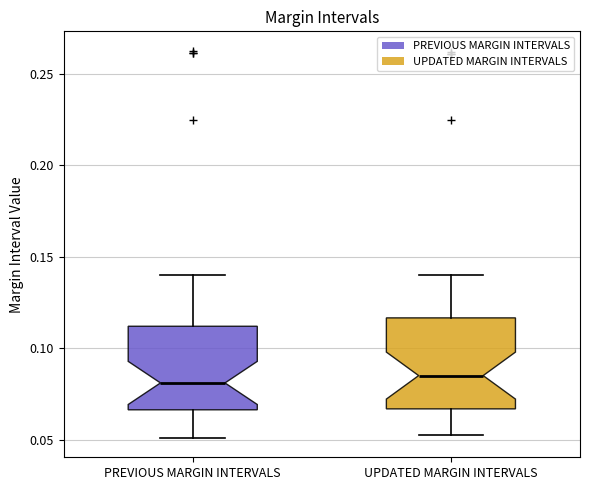

Reading left to right, transcribe this box plot: for each box, give where its median line is, the range the box spans, and where its two whiskers end, as read against the y-axis. The values are not printed on the chart, so give them approximately, as read against the axis.

PREVIOUS MARGIN INTERVALS: median 0.080, box 0.065 to 0.110, whiskers 0.050 to 0.140
UPDATED MARGIN INTERVALS: median 0.085, box 0.065 to 0.115, whiskers 0.055 to 0.140